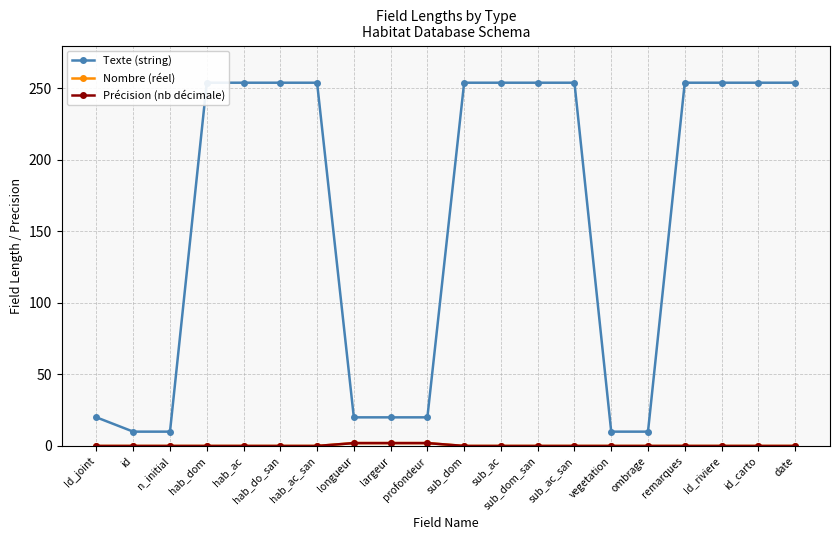

What position from the left is hab_ac?

5